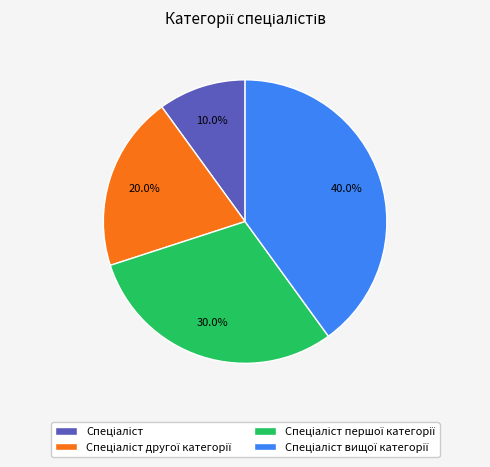

How many segments does this pie chart have?

4